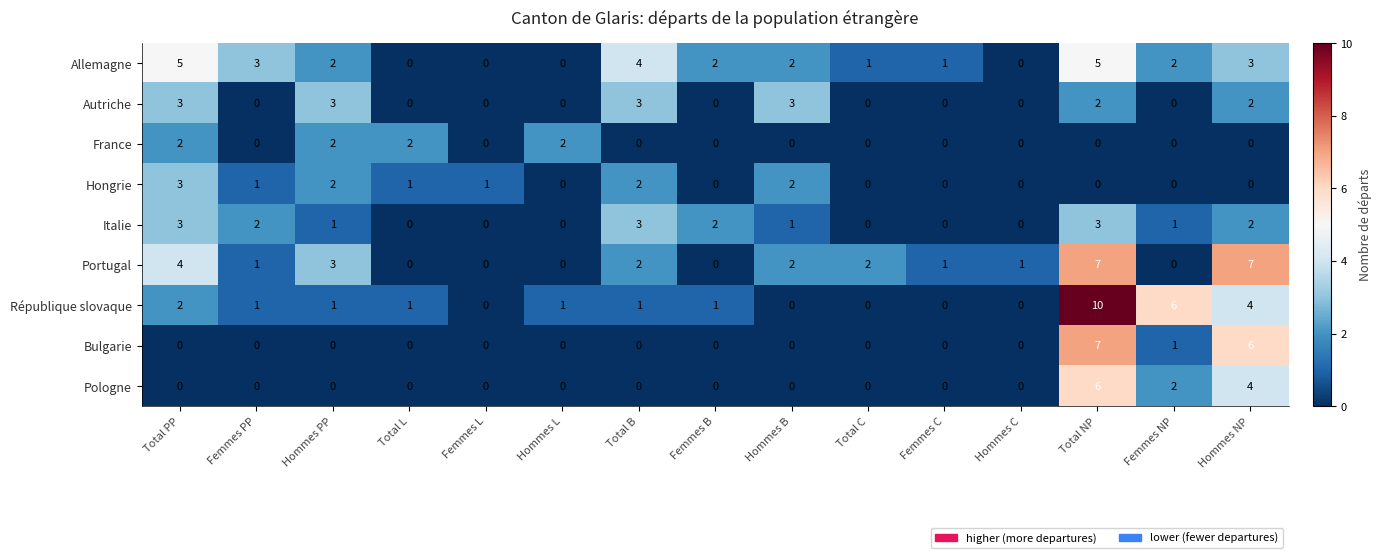

Is it true that Portugal equals 1 at Femmes PP?

True